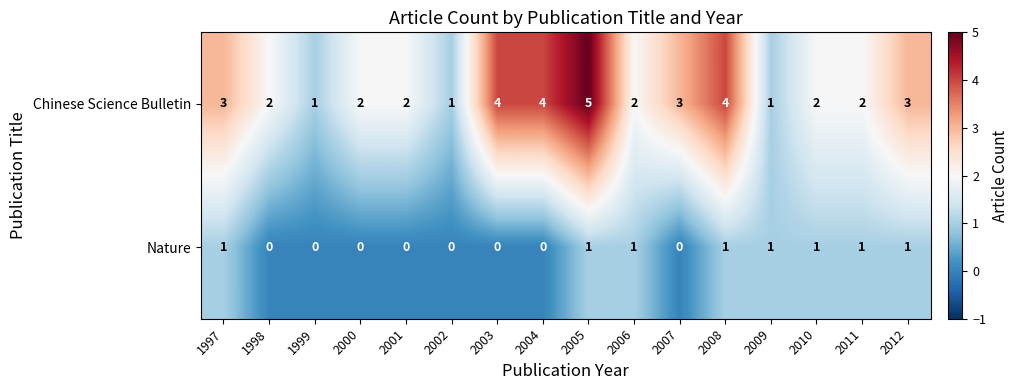

At which label does Chinese Science Bulletin first exceed 2?

1997